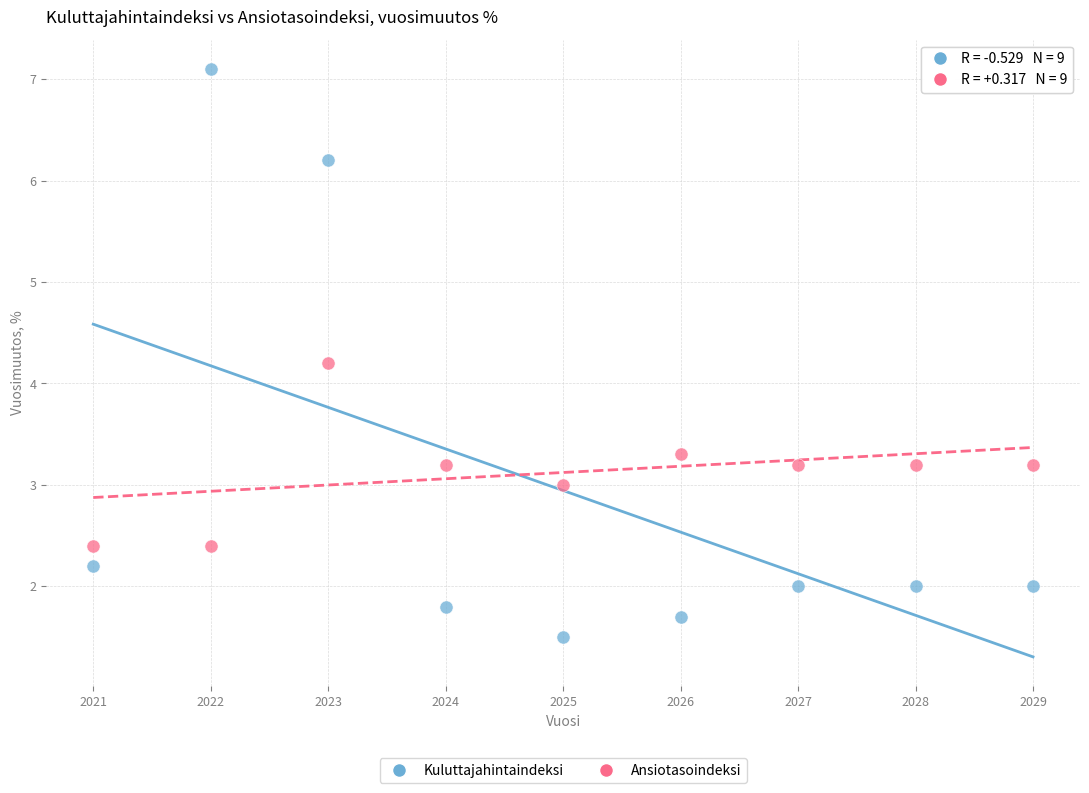

Which series contains the highest Y value?

Kuluttajahintaindeksi